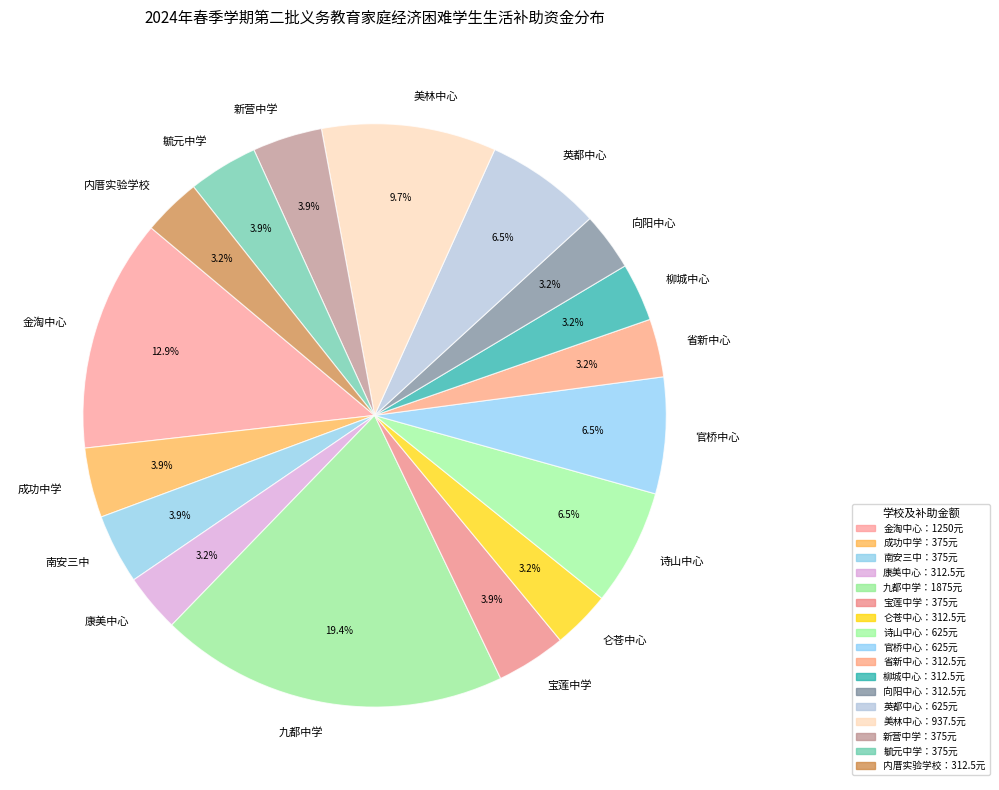

To the nearest percent, what is the combined percentage of 成功中学 and 宝莲中学?

8%